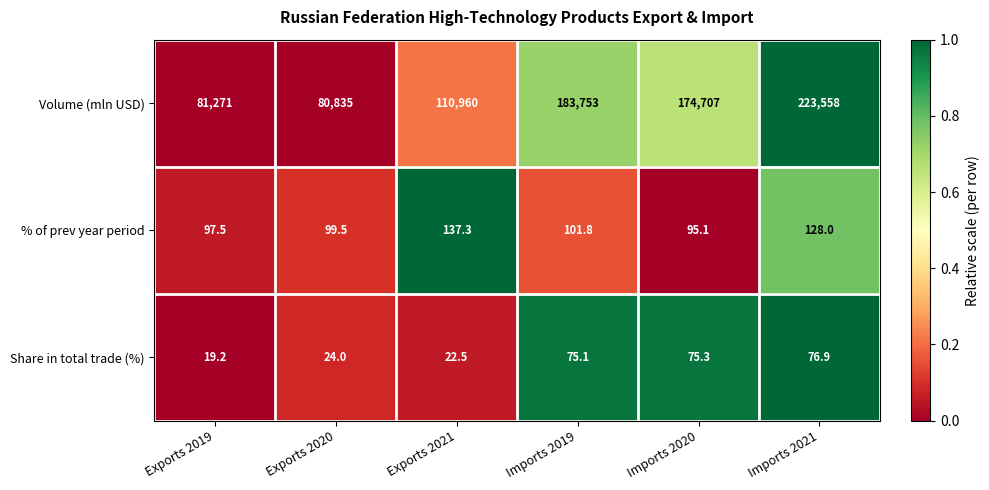

The % of prev year period series shows 95.1 at Imports 2020. True or false?

True